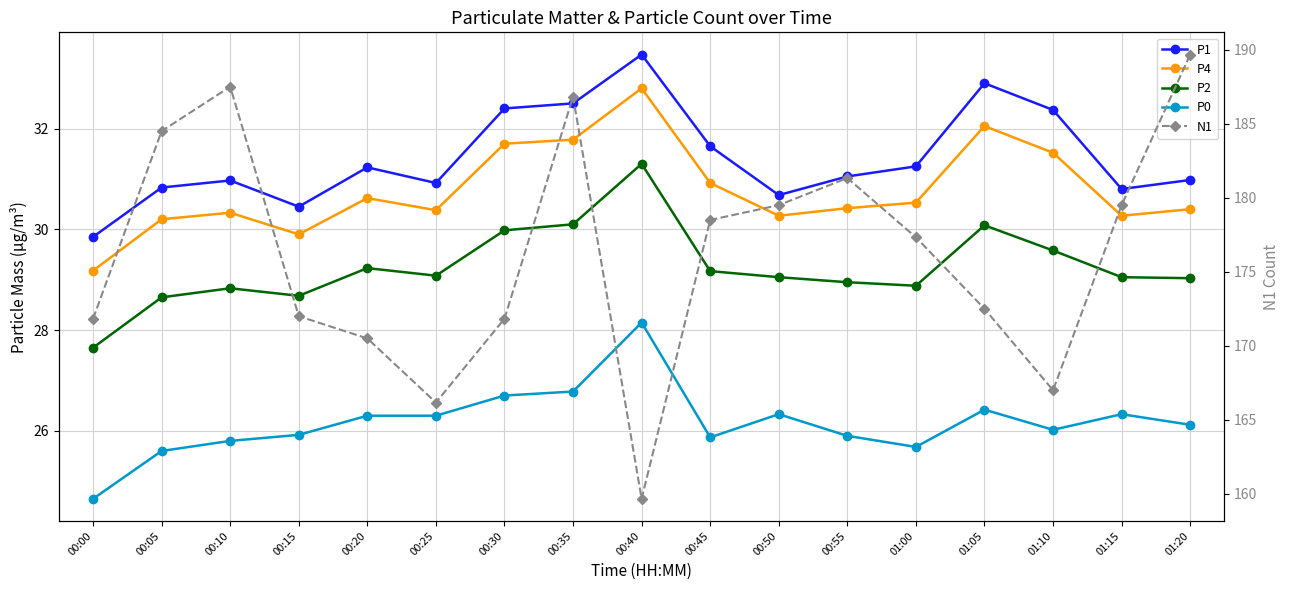

What is the value of the P4 point at the 11th from the left?

30.3